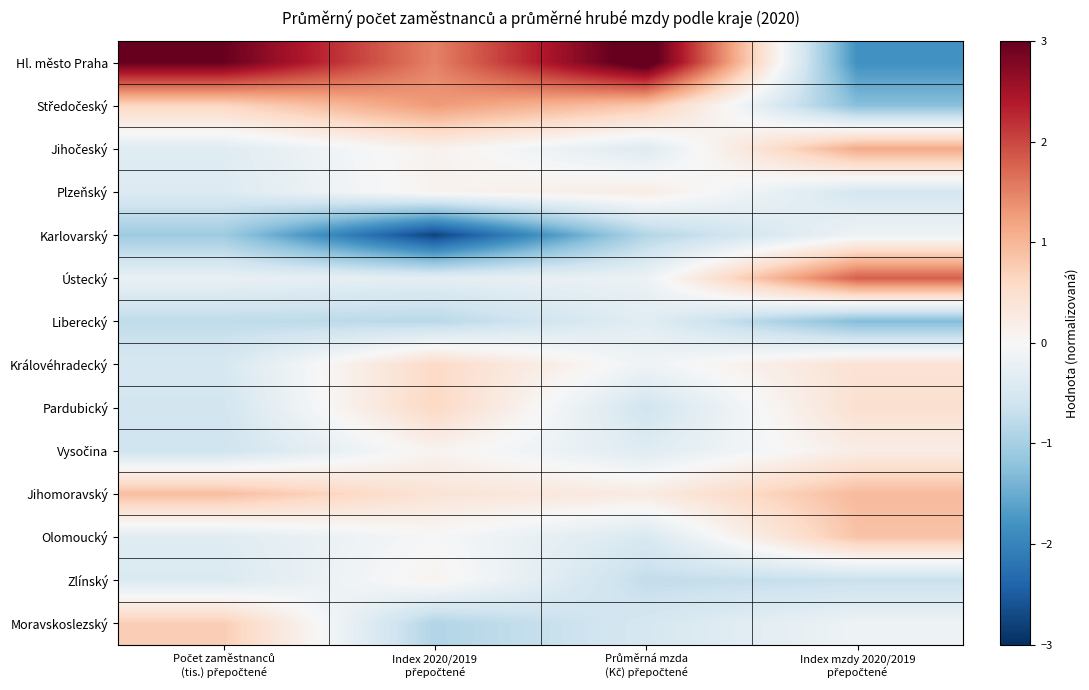

What is the difference between the highest and lowest values at Průměrná mzda
(Kč) přepočtené?

4.1